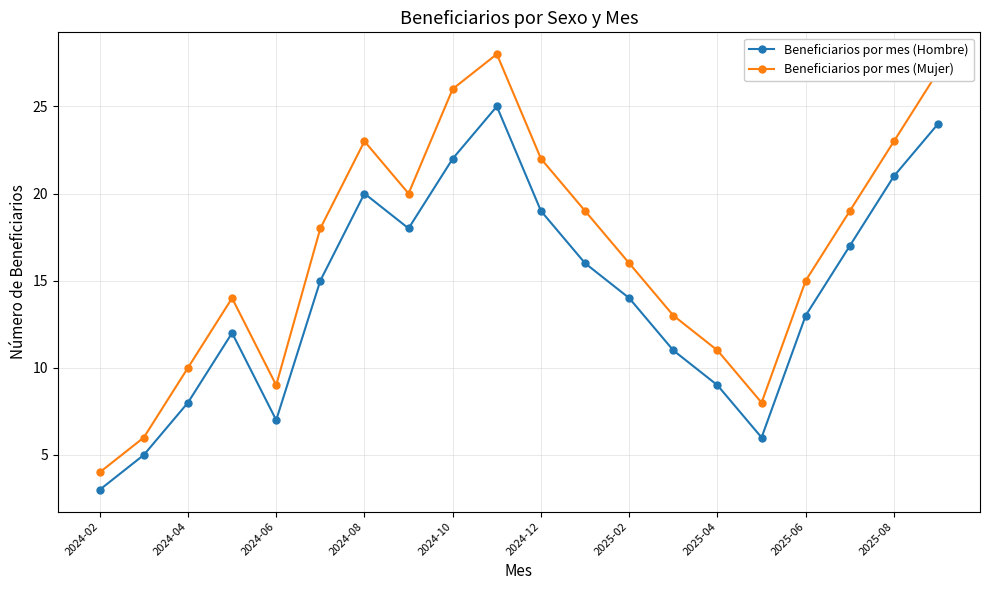

At how many categories does at least one series exceed 25?

3